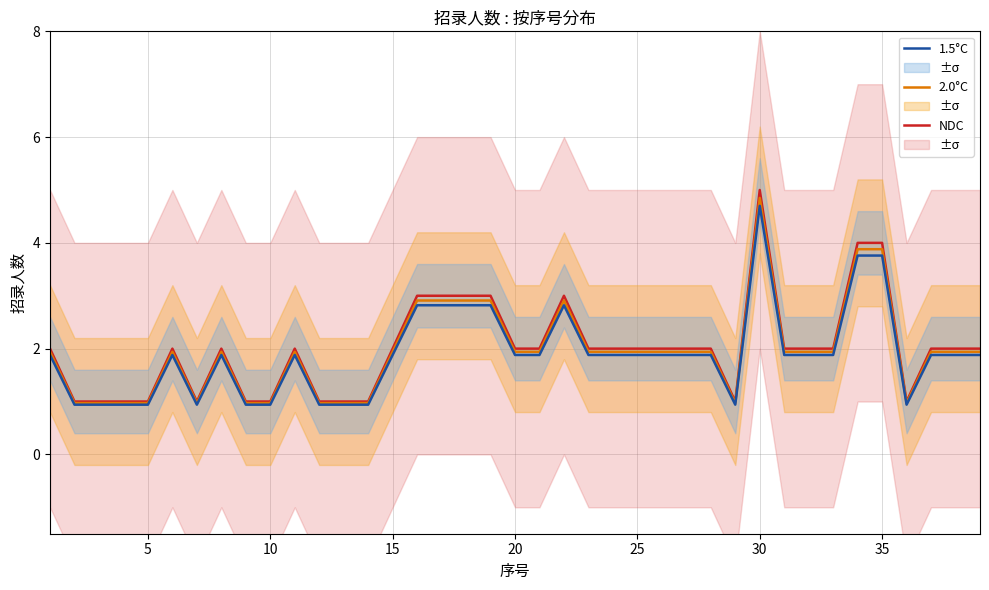

Which category has the highest value in the NDC series?

30